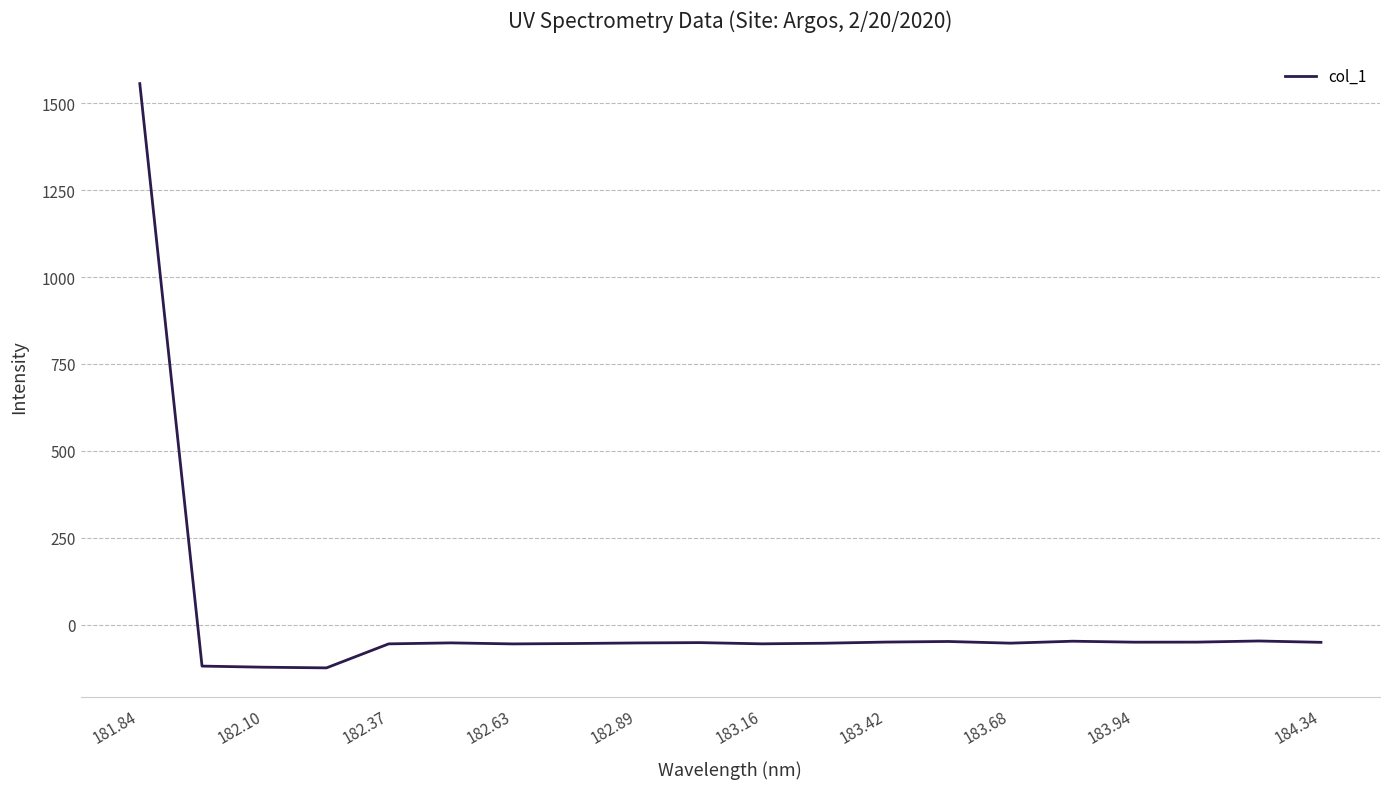

What is the difference between the maximum and minimum values?

1680.7